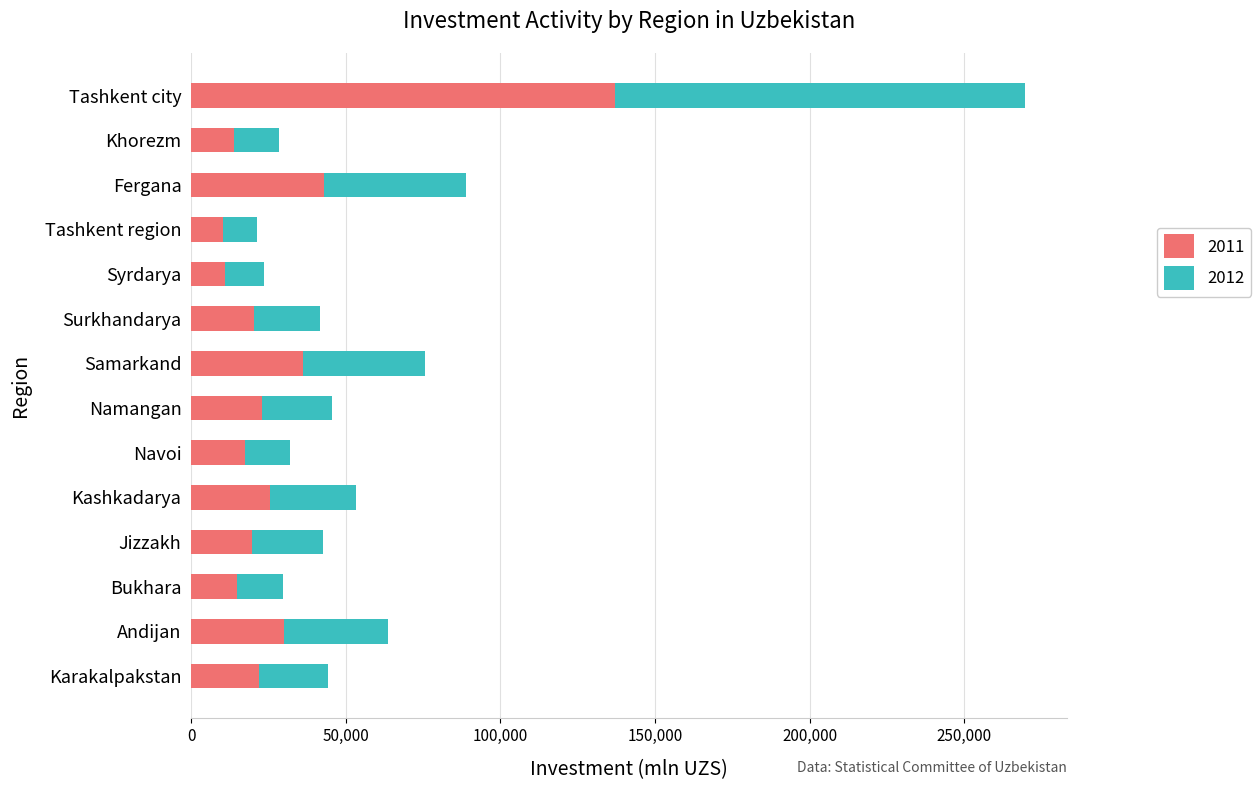

What is the total value across all series at Surkhandarya?

41822